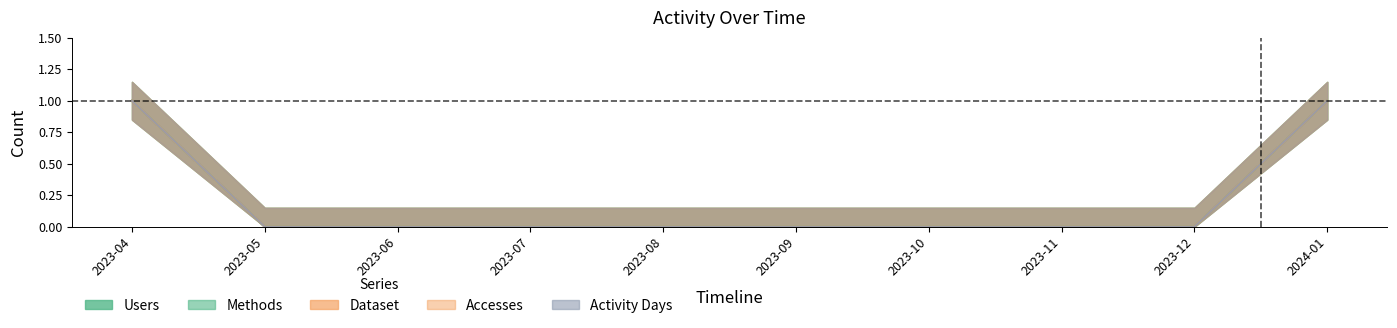

True or false: Users has more than 1 interior local peaks.

False